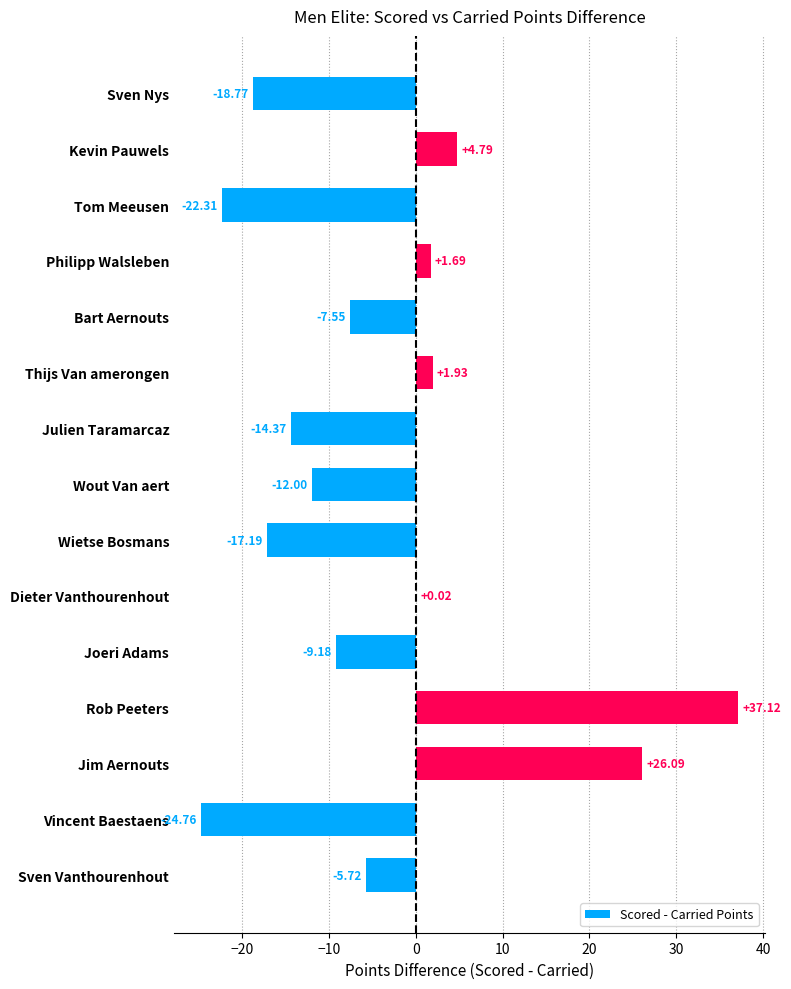

At which category does the chart reach its peak across all series?

Rob Peeters